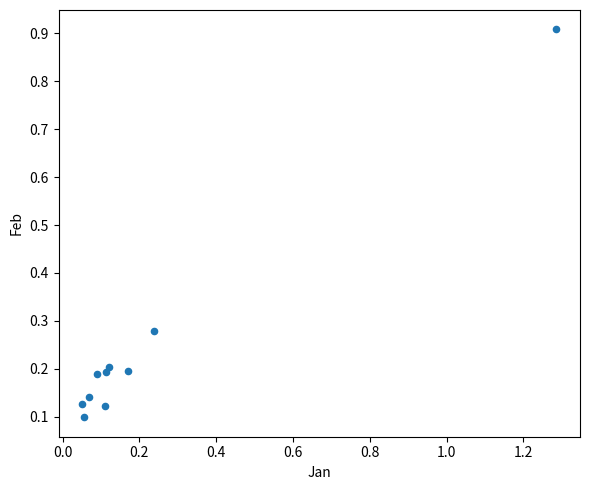

What is the range of Y values (max minus min)?

0.8